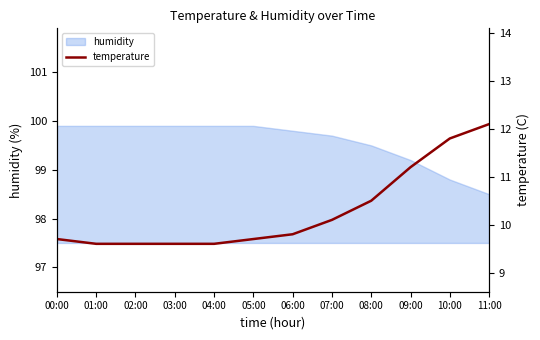

True or false: humidity has a value of 62.4 at 07:00.

False